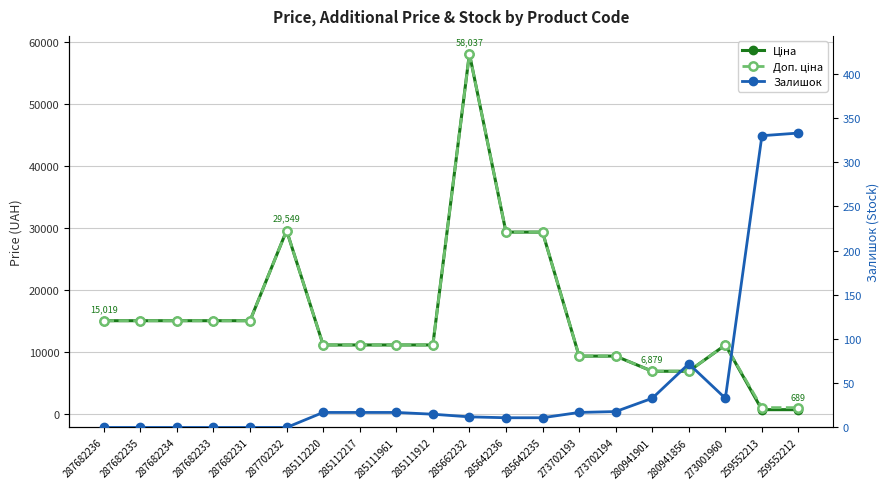

How many lines are shown in the chart?

3